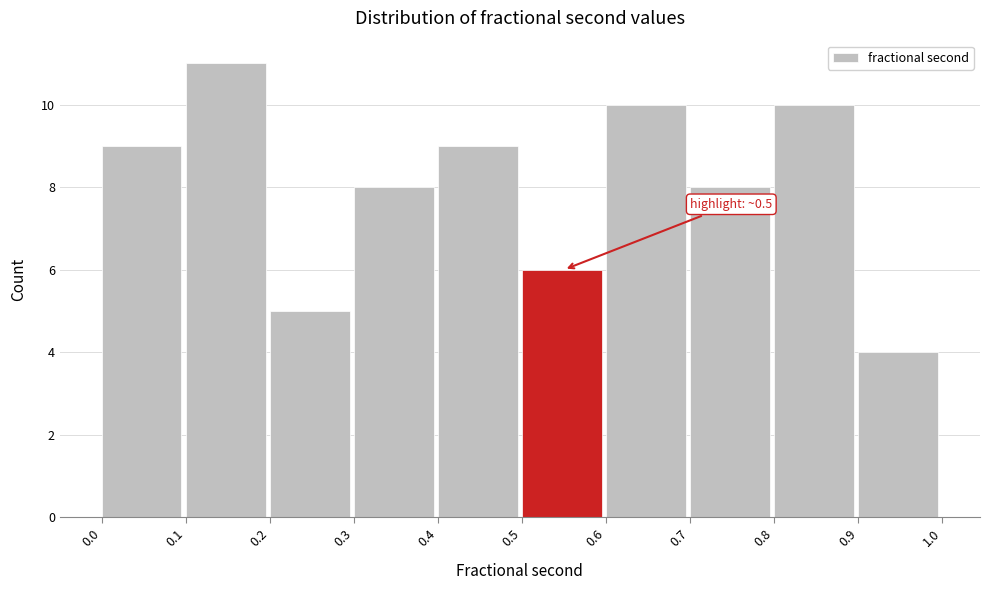

Which range on the x-axis has the tallest bar?

0.1 to 0.2